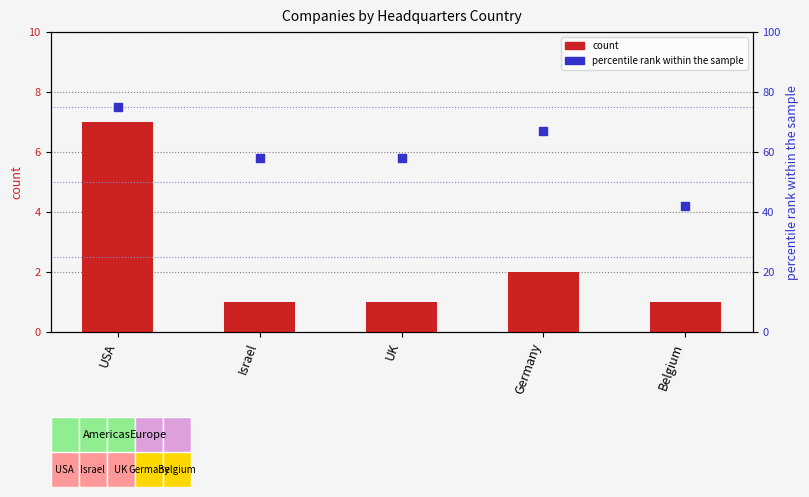

What are all the series names shown in the legend?

count, percentile rank within the sample